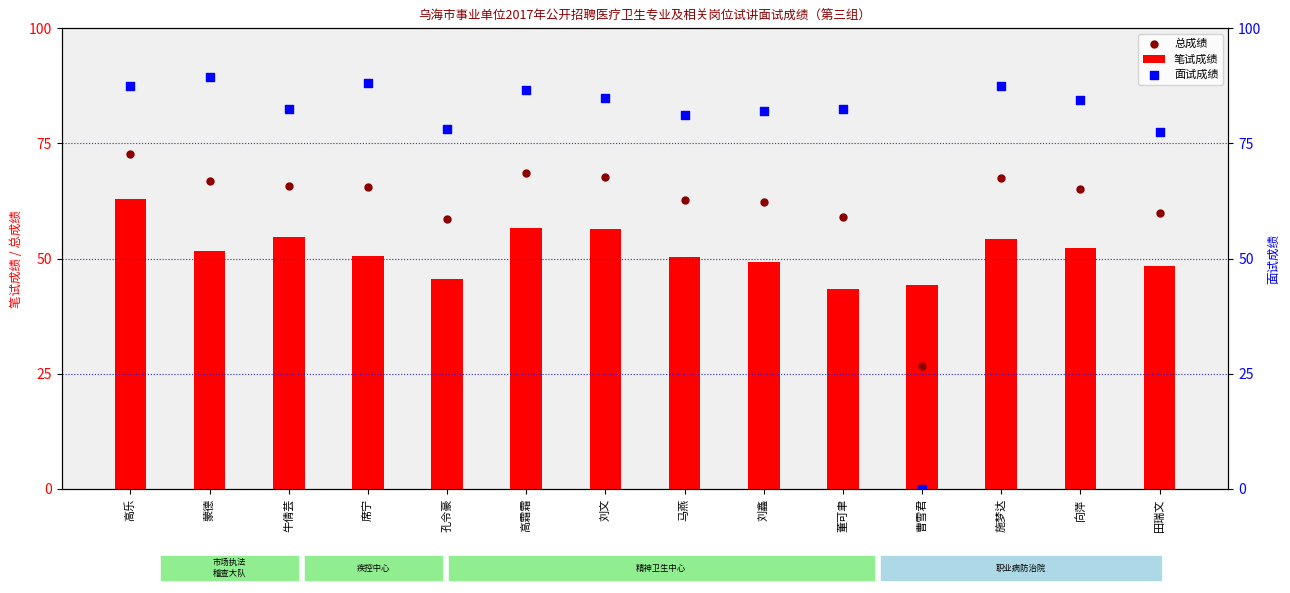

Which series has the largest total across all categories?

面试成绩